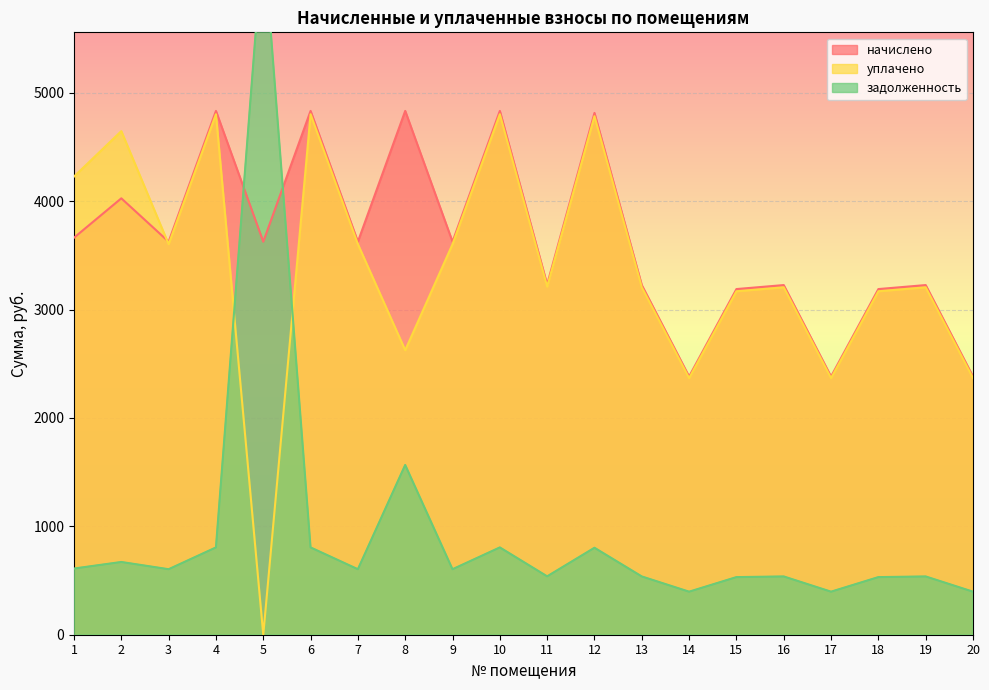

At which category is the sum across all series the highest?

4